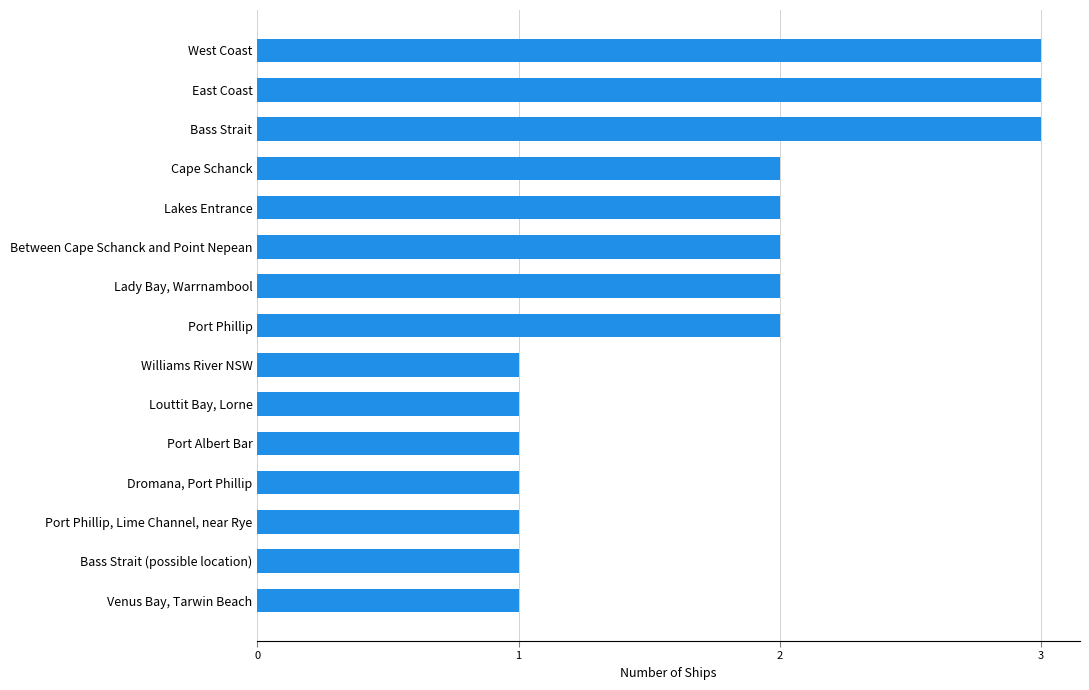

What is the change in value from Dromana, Port Phillip to Between Cape Schanck and Point Nepean?

+1